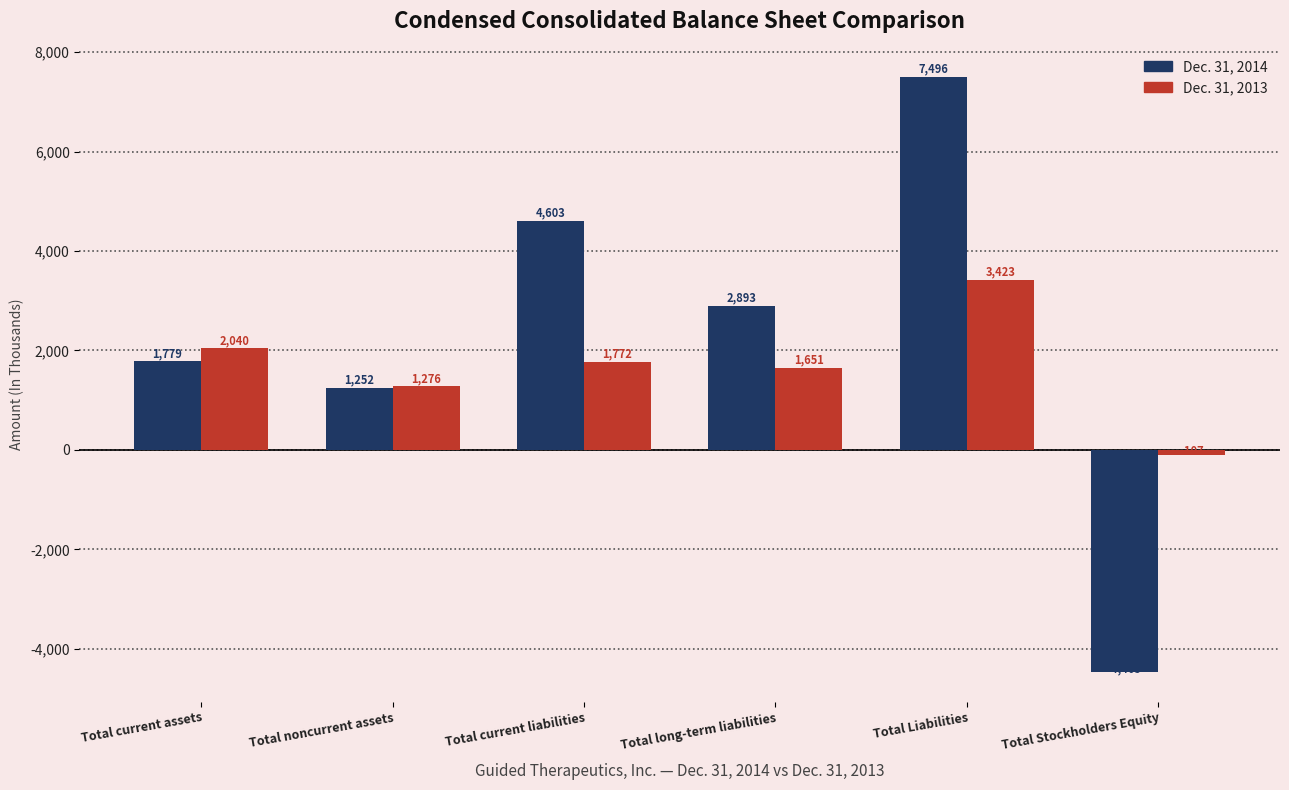

The Dec. 31, 2014 series shows 1252 at Total noncurrent assets. True or false?

True